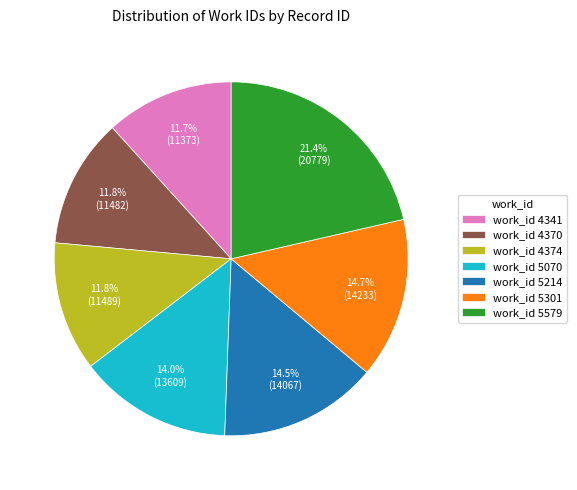

What is the ratio of the value at work_id 4341 to the value at work_id 4374?

1.0